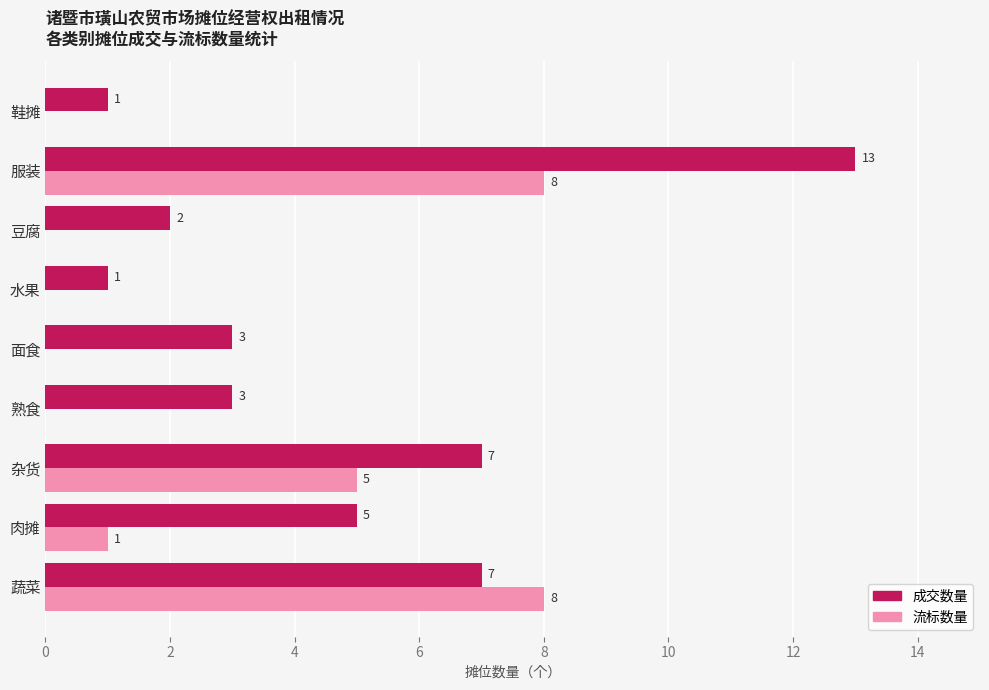

What is the sum of all 流标数量 values?

22